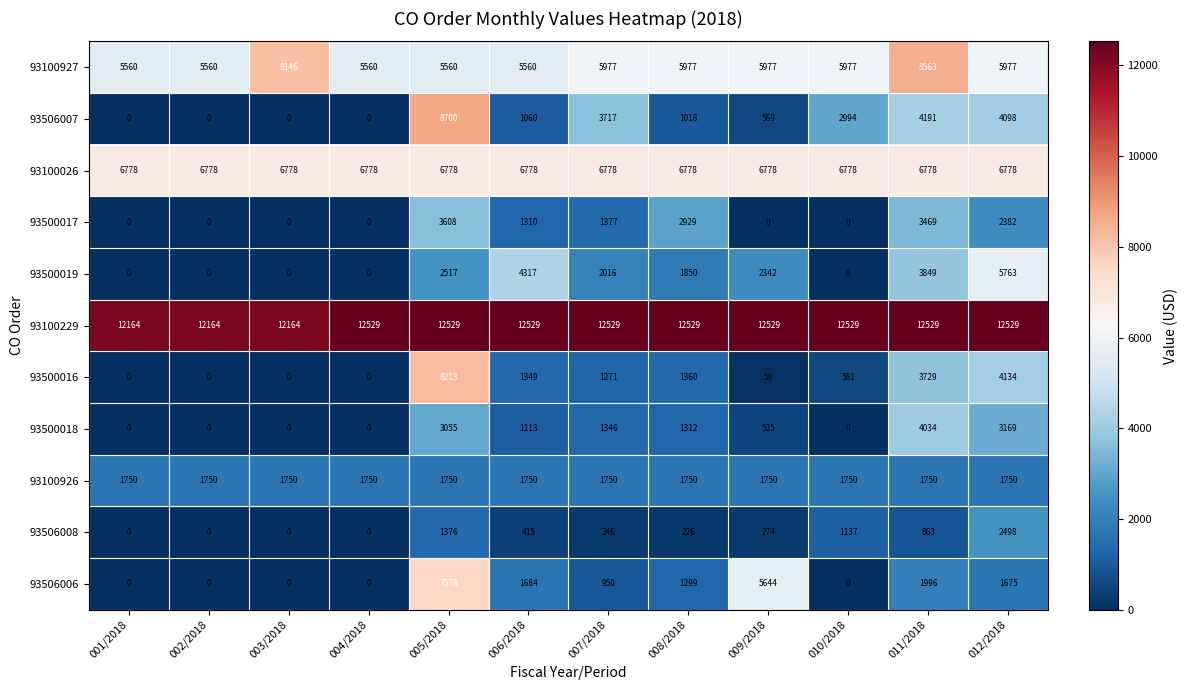

Is the value of 93500016 at 002/2018 greater than the value of 93100927 at 007/2018?

No